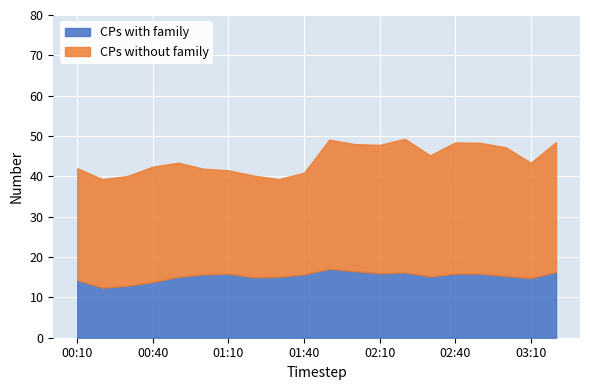

True or false: CPs with family has a value of 15.9 at 01:10.

True